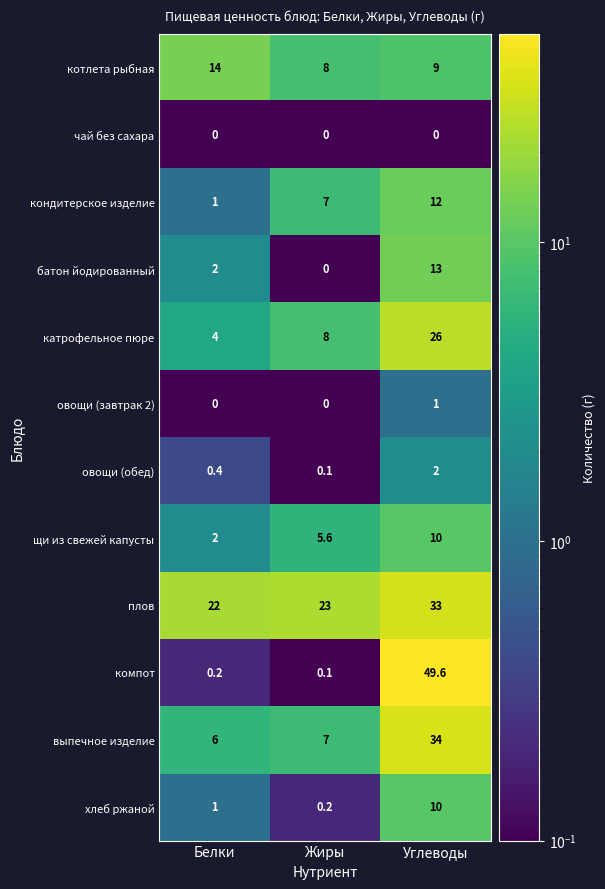

What is the maximum value for плов?

33.0